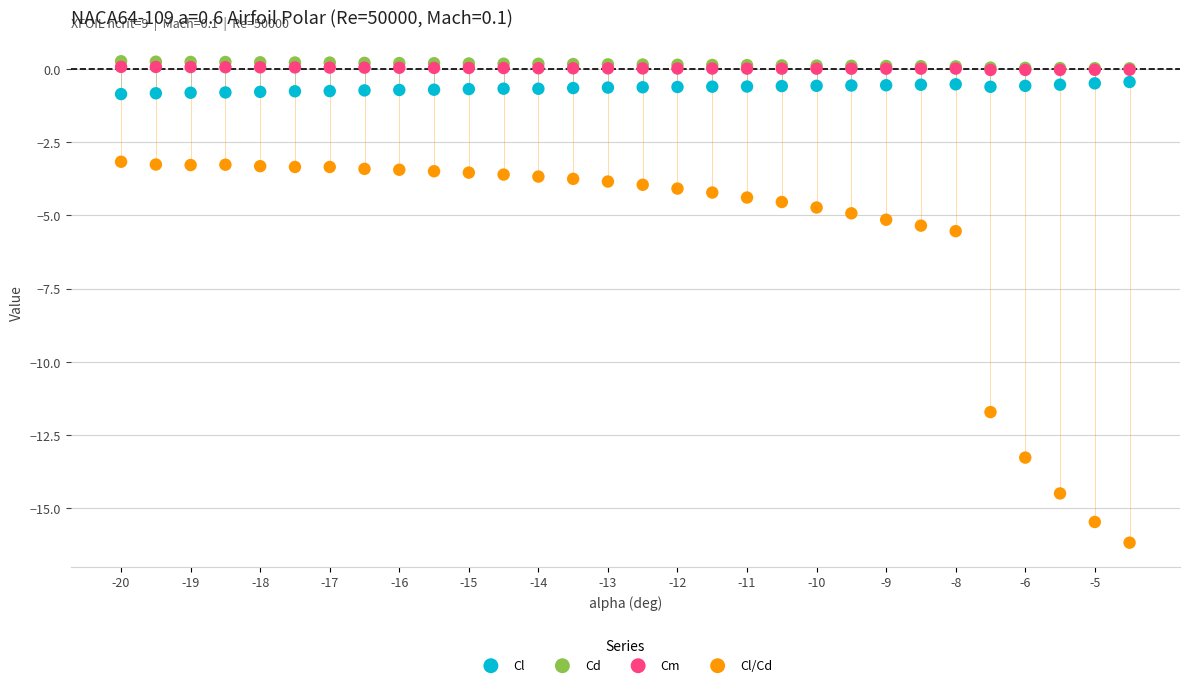

Across all series, what Y value is closest to -7?

-5.5